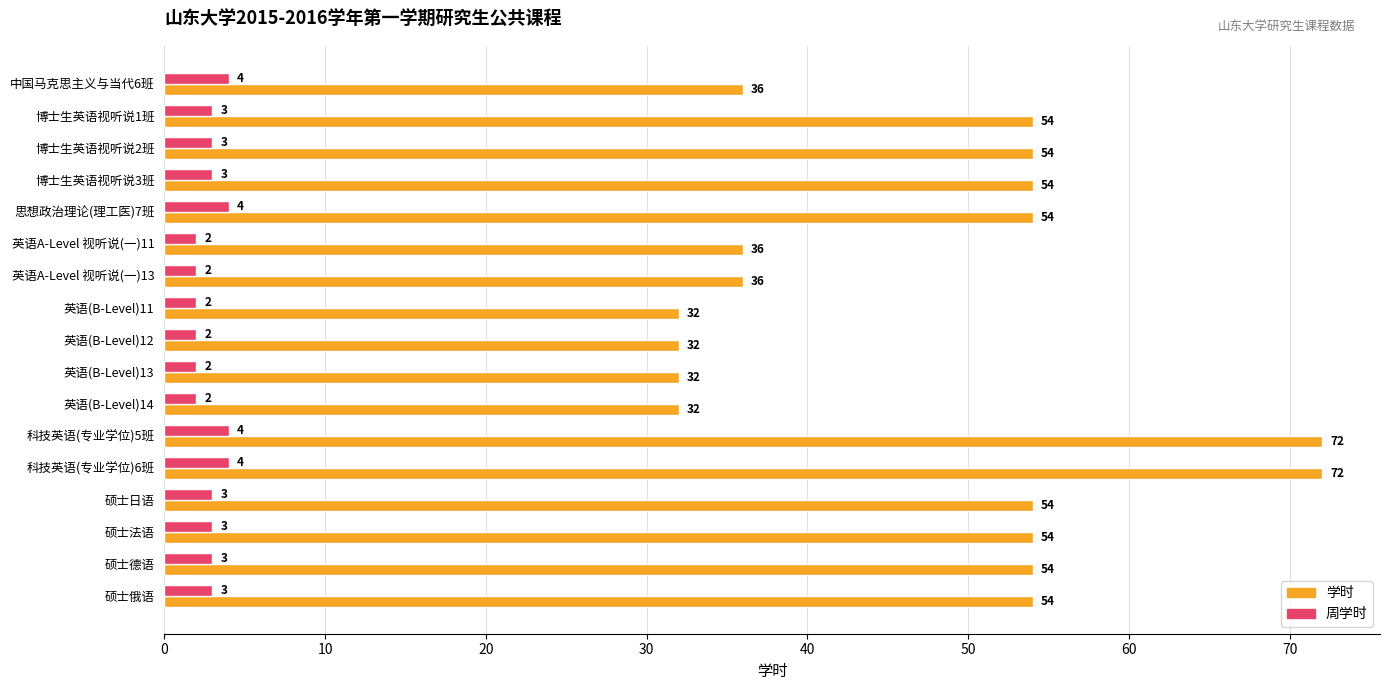

Count the 周学时 values in the range 2 to 3.

13